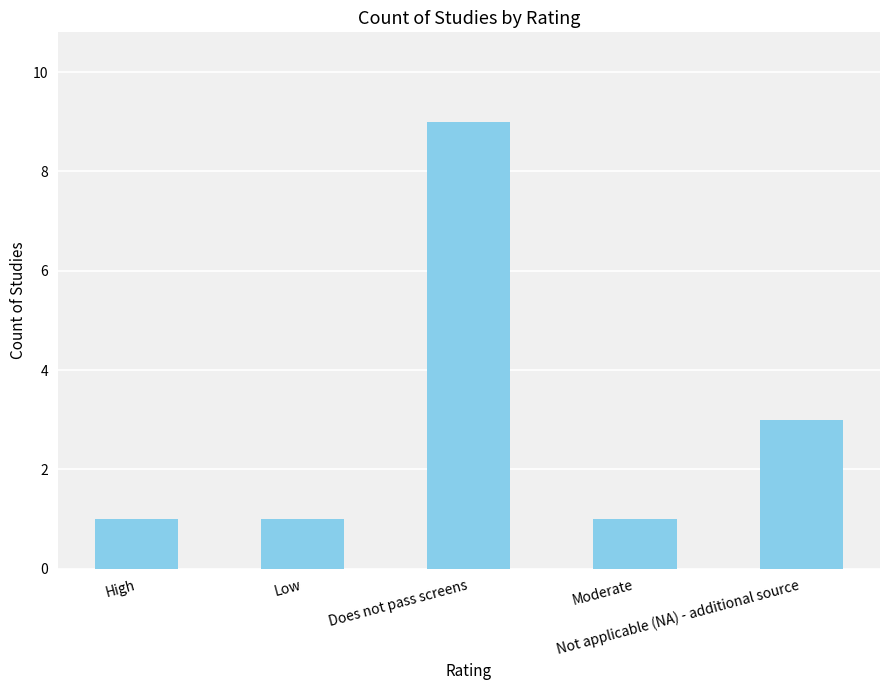

What is the label of the 1st bar from the left?

High